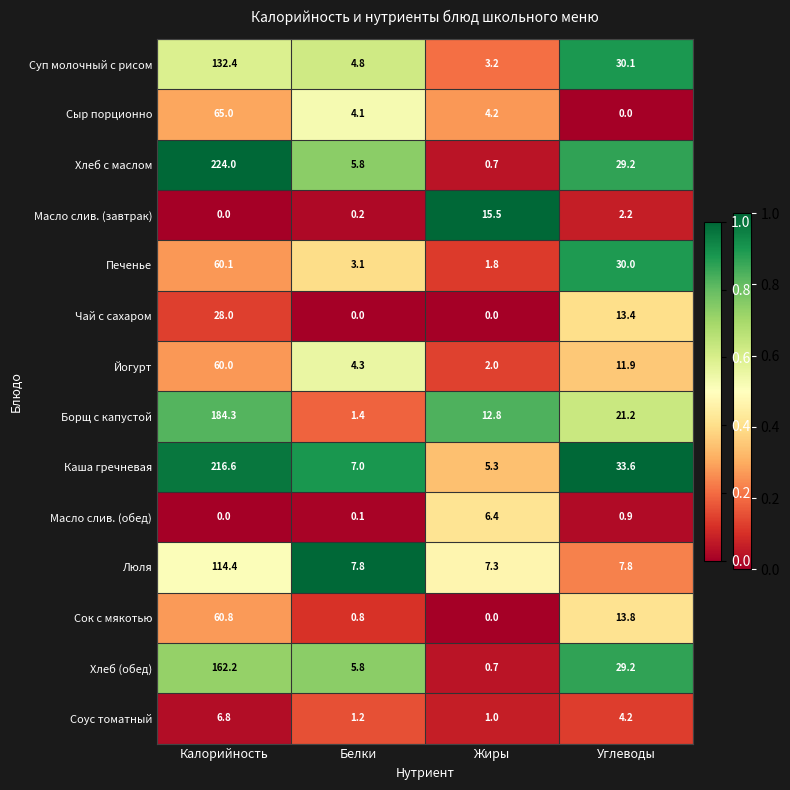

Which series changed the most between Калорийность and Белки?

Хлеб с маслом